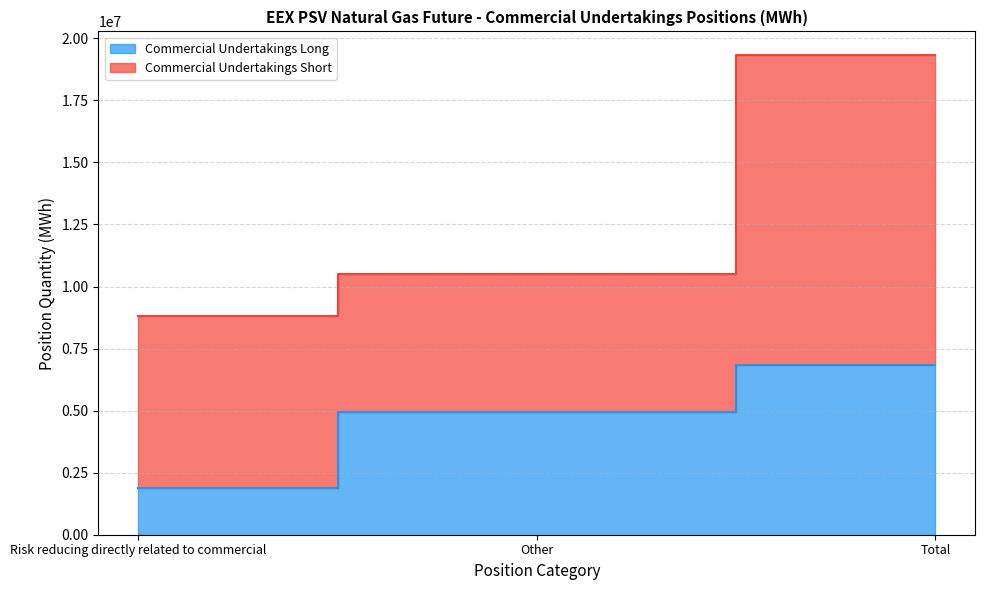

Does the chart display data point markers on the line(s)?

No